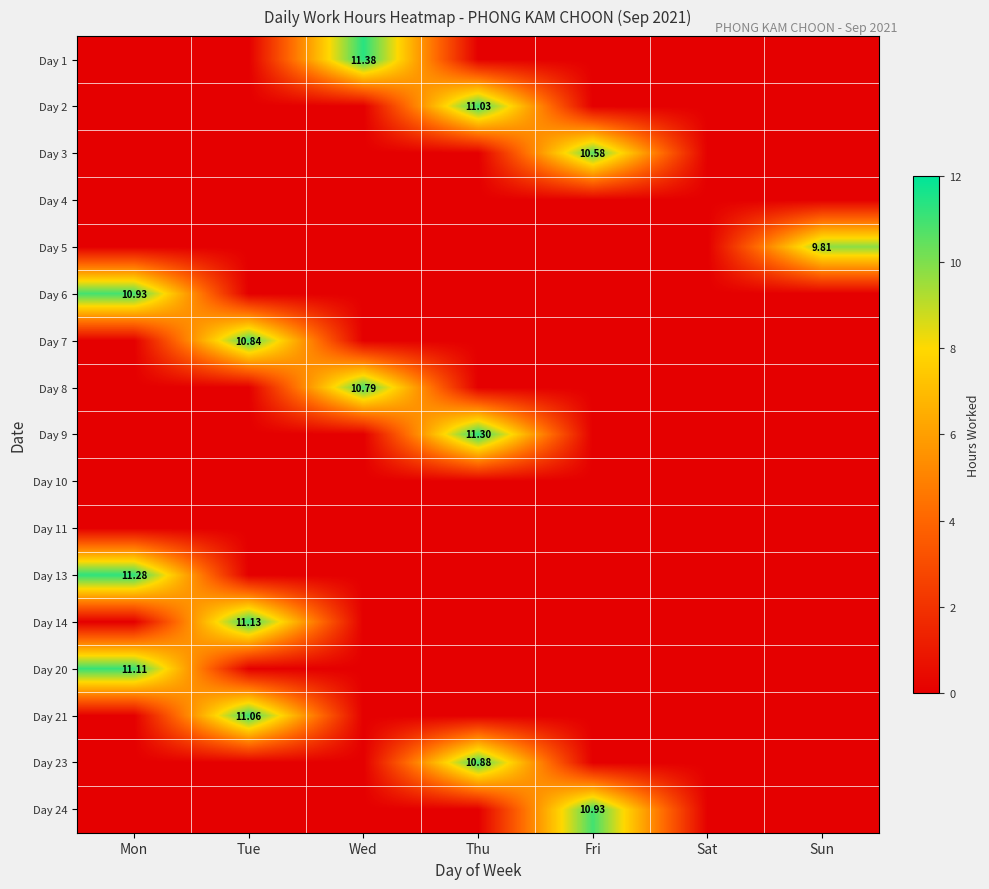

Where is Day 14 nearest to the value 5?

Mon